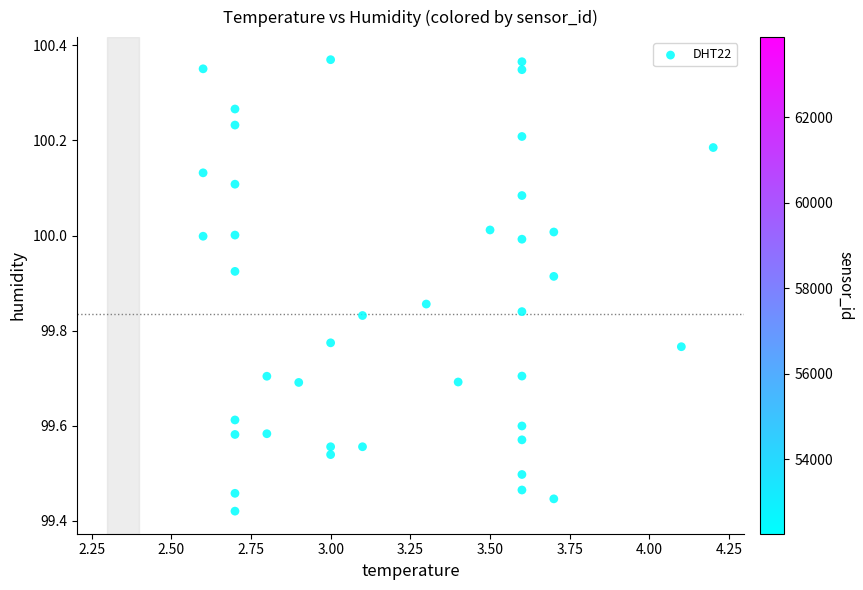

What is the range of X values (max minus min)?

1.6